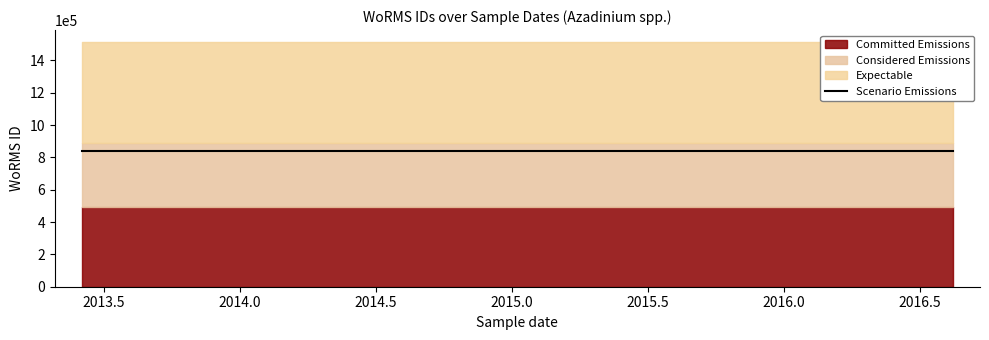

True or false: Expectable and Committed Emissions intersect in this chart.

False